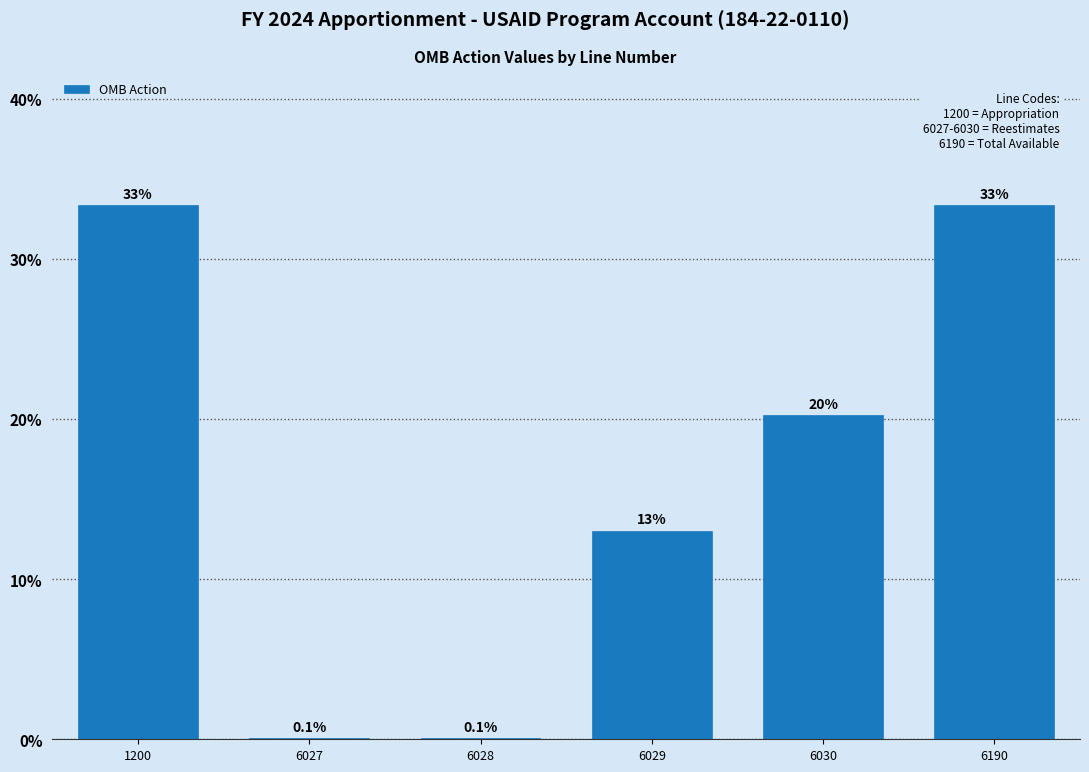

Reading right to left, list all the values displayed in this chart.

6190=33.3	6030=20.2	6029=13.0	6028=0.1	6027=0.1	1200=33.3